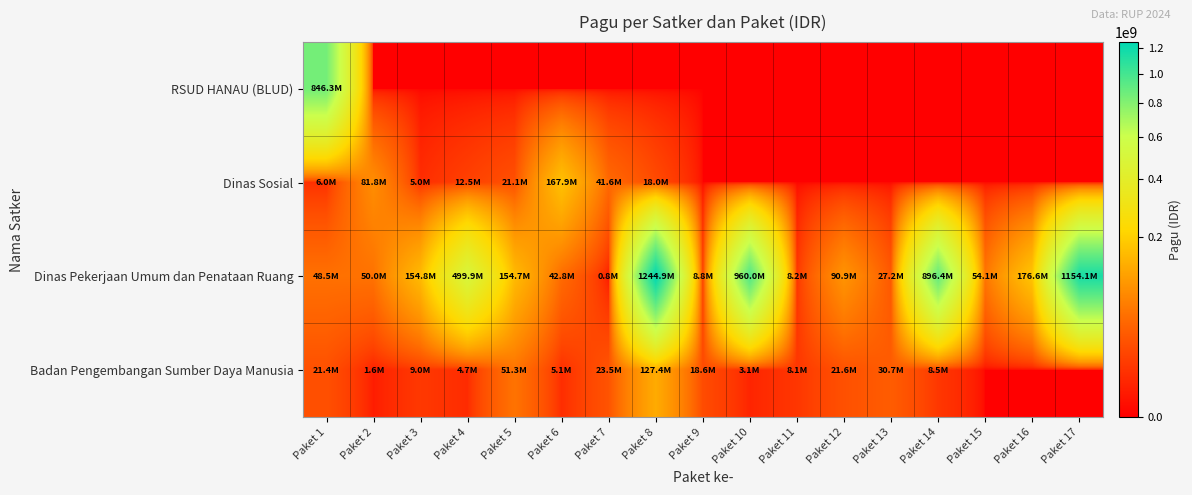

Rank the series at Paket 2 from lowest to highest value.

RSUD HANAU (BLUD), Badan Pengembangan Sumber Daya Manusia, Dinas Pekerjaan Umum dan Penataan Ruang, Dinas Sosial